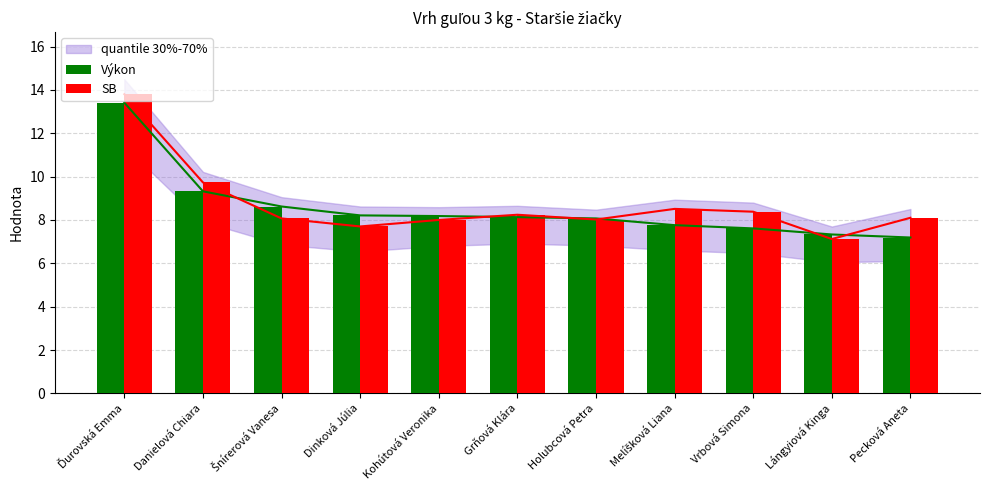

What are all the series names shown in the legend?

Výkon, SB